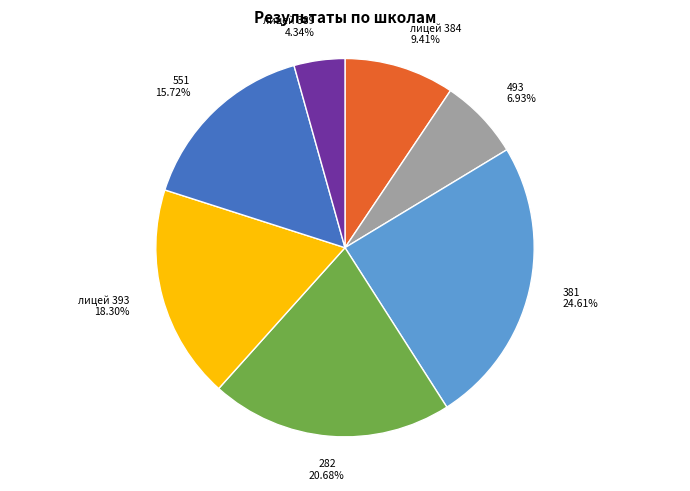

Is there a majority slice in this chart?

No